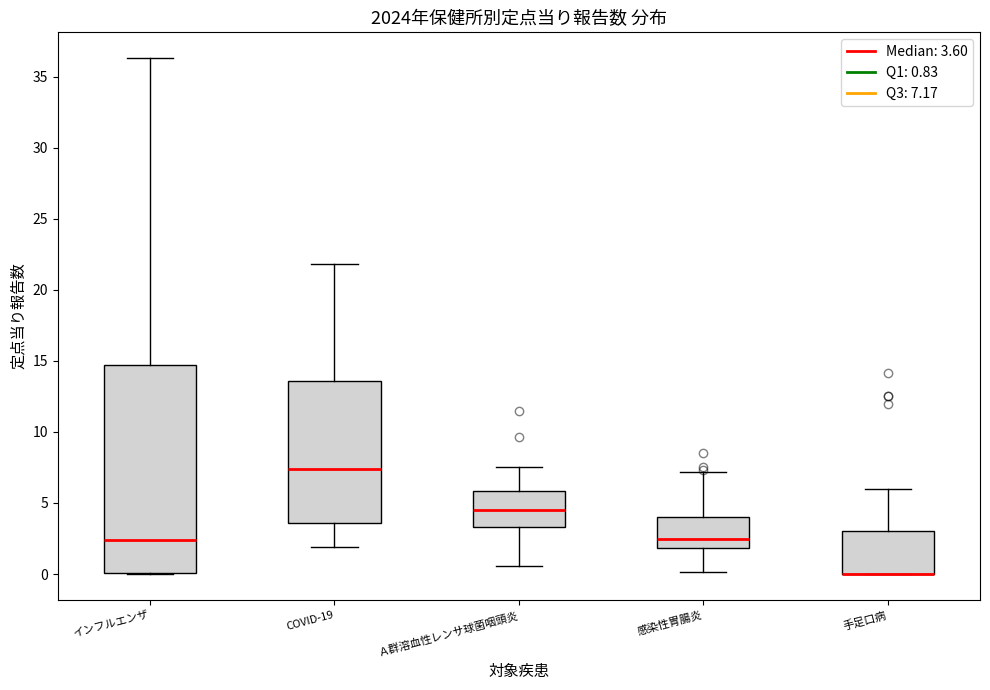

Reading left to right, read every box against the y-axis: the position of its median line, the range the box covers, and the ends of its whiskers. The values are not printed on the chart, so give them approximately, as read against the axis.

インフルエンザ: median 2.5, box 0.0 to 14.5, whiskers 0.0 to 36.5
COVID-19: median 7.5, box 3.5 to 13.5, whiskers 2.0 to 22.0
Ａ群溶血性レンサ球菌咽頭炎: median 4.5, box 3.5 to 6.0, whiskers 0.5 to 7.5
感染性胃腸炎: median 2.5, box 2.0 to 4.0, whiskers 0.0 to 7.0
手足口病: median 0.0 (drawn on the box's lower edge), box 0.0 to 3.0, whiskers 0.0 to 6.0